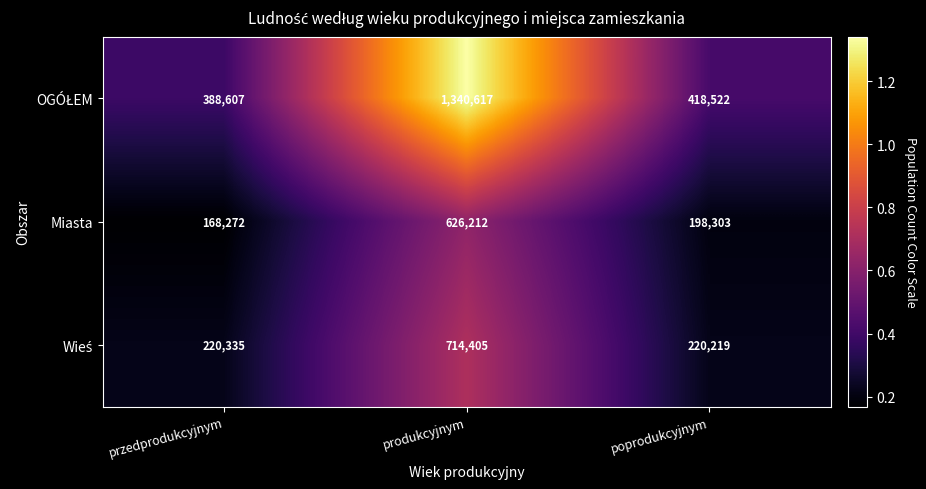

What is the sum of the Miasta values at poprodukcyjnym and produkcyjnym?

824515